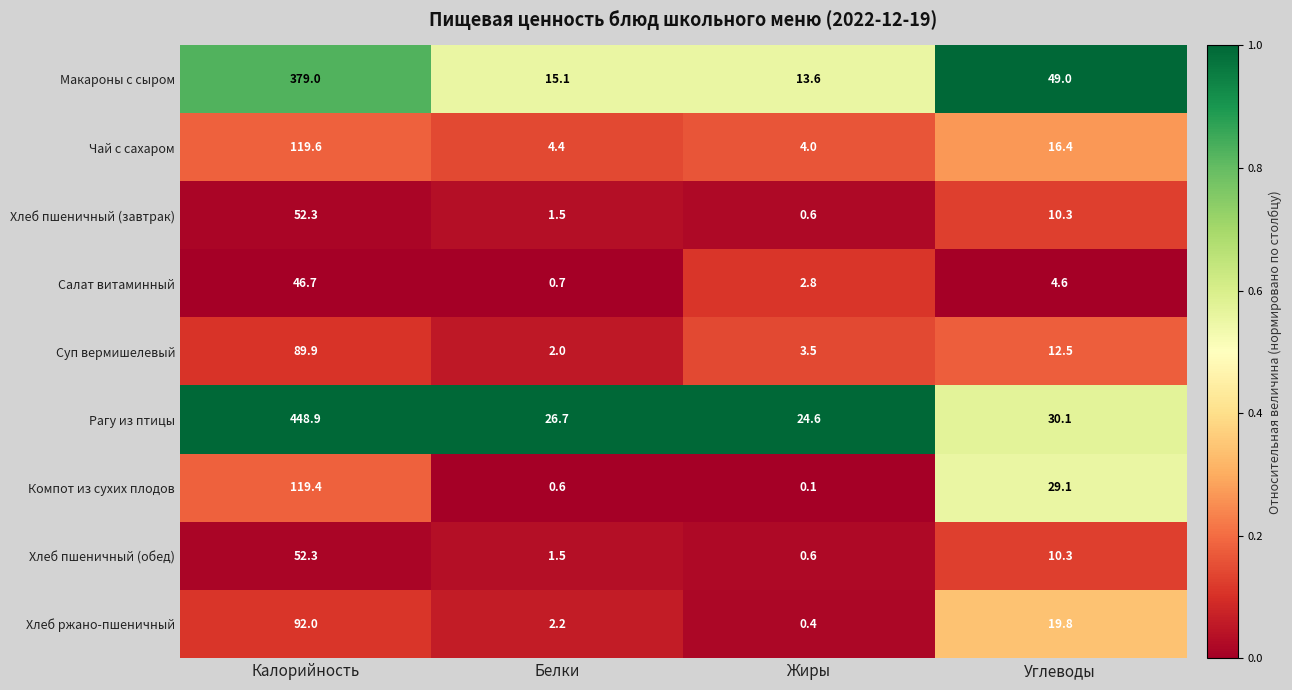

The value of Хлеб пшеничный (обед) at Углеводы is 10.3. True or false?

True